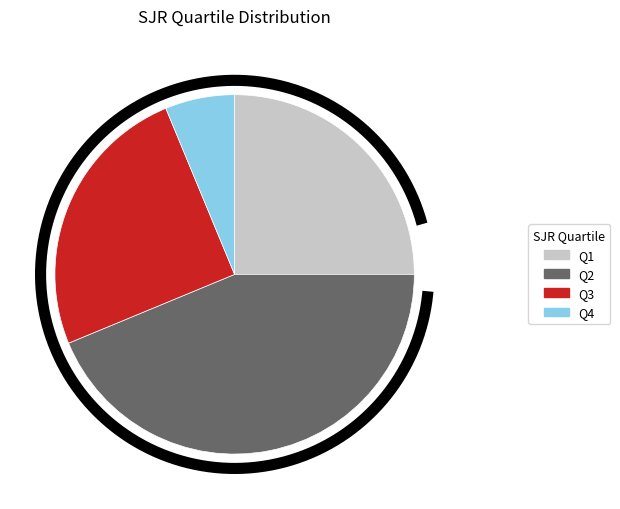

Is it true that Q1 is 33% of the pie?

False